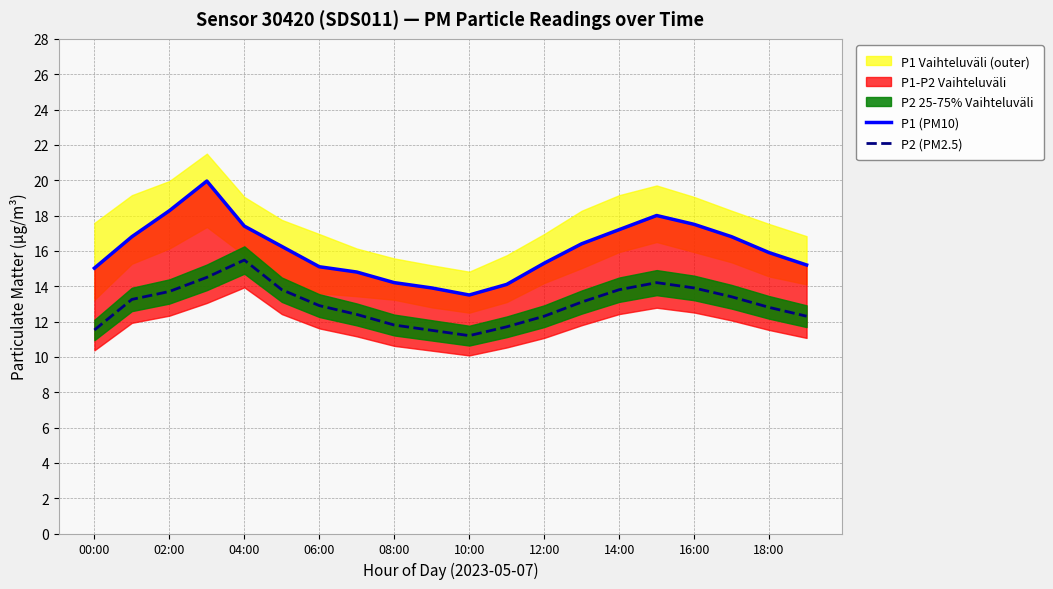

How many values in the P2 (PM2.5) series are below 13?

10